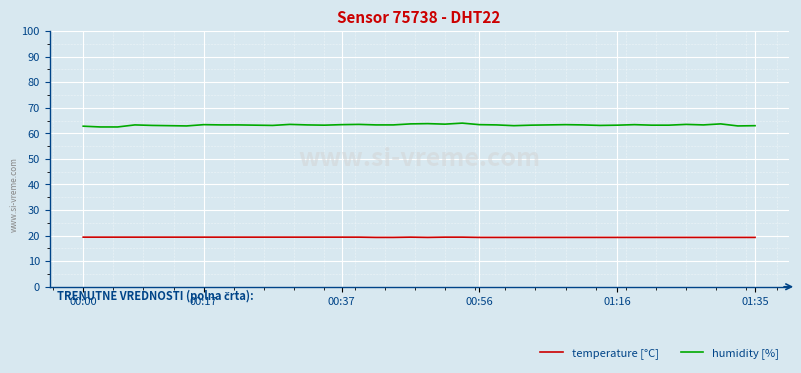

What is the maximum value shown in the chart?

64.0